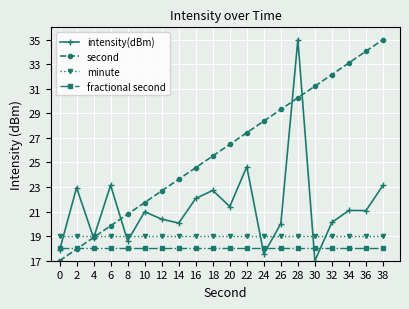

Which series changed the most between 2 and 20?

second